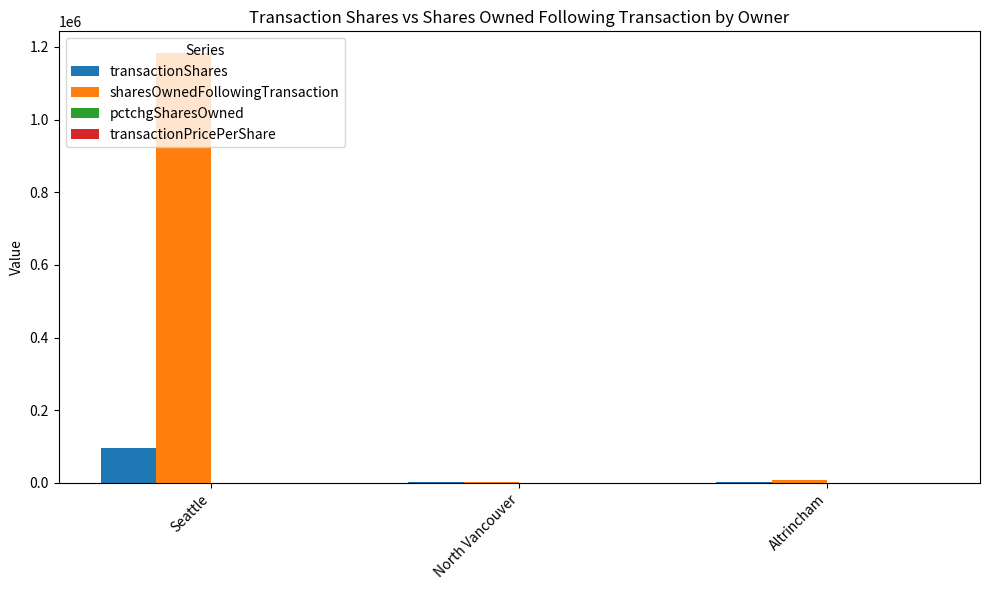

Is it true that transactionShares equals 96811.0 at Seattle?

True